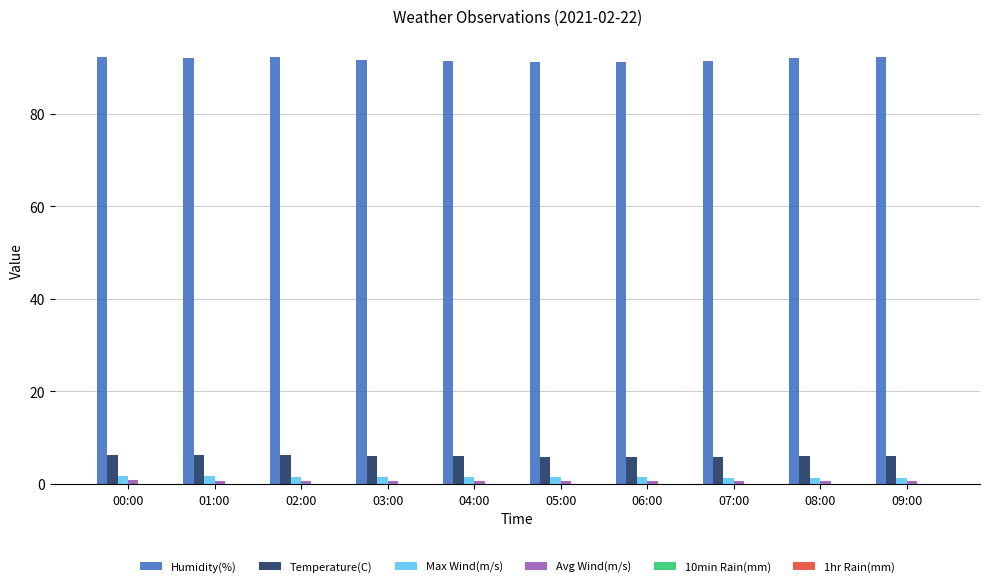

The Max Wind(m/s) series shows 1.4 at 08:00. True or false?

True